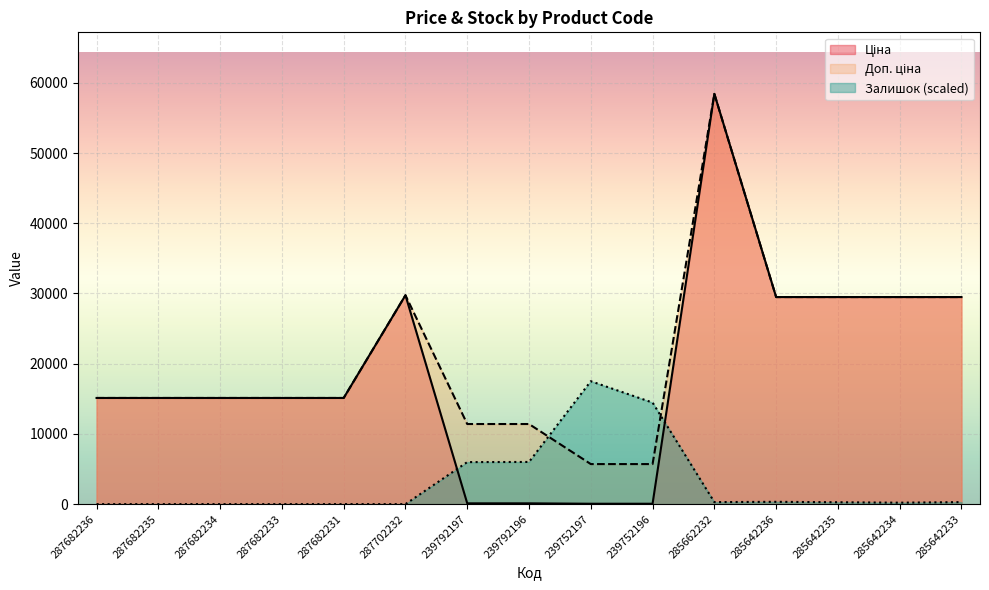

How many values in the Доп. ціна series are below 15120?

4